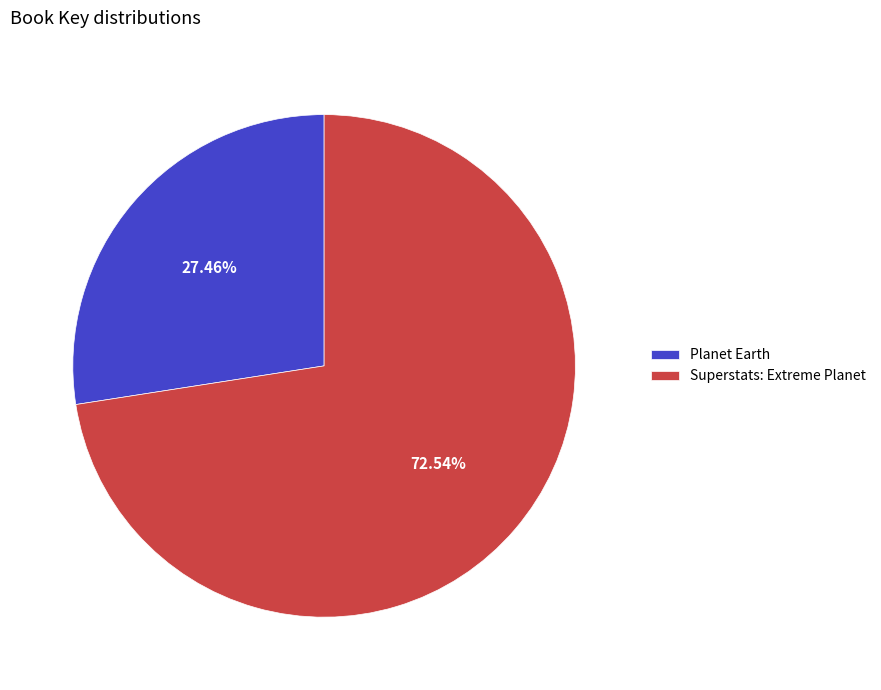

To the nearest percent, what is the average slice percentage?

50%